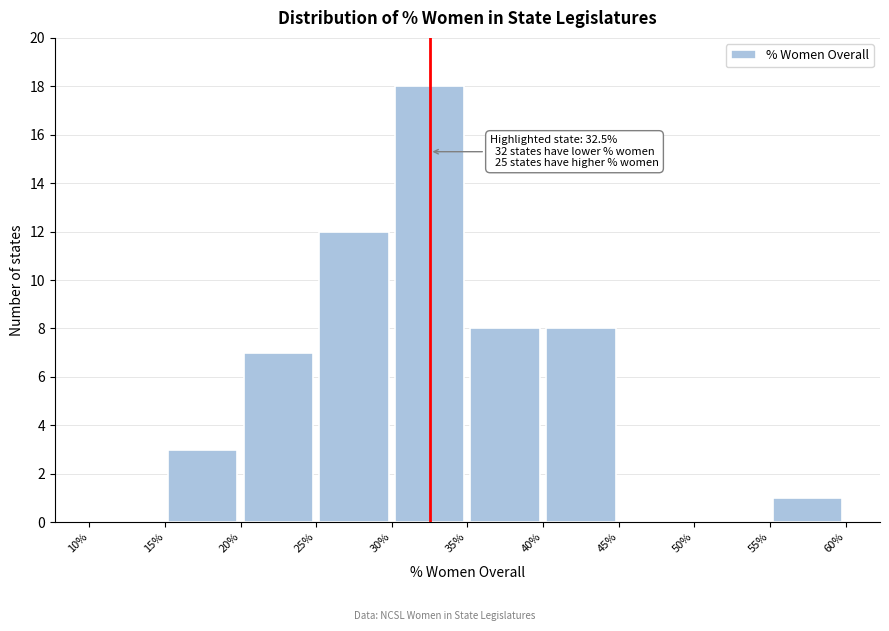

Which range on the x-axis has the tallest bar?

30% to 35%